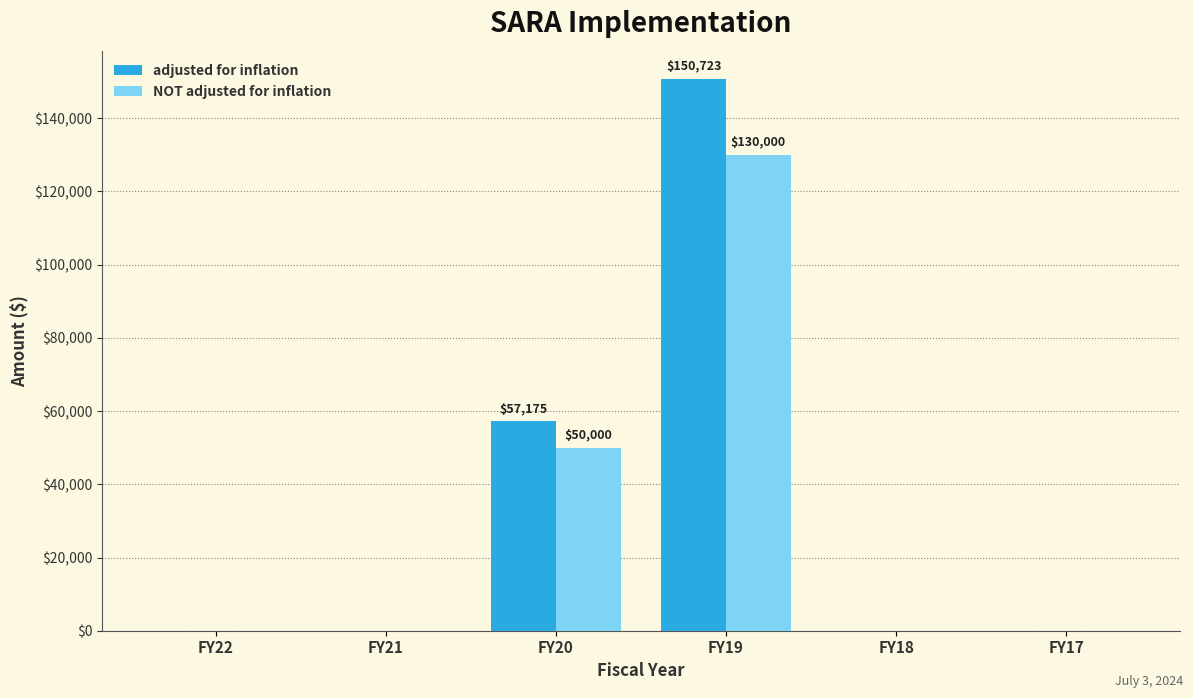

At which category is the sum across all series the highest?

FY19